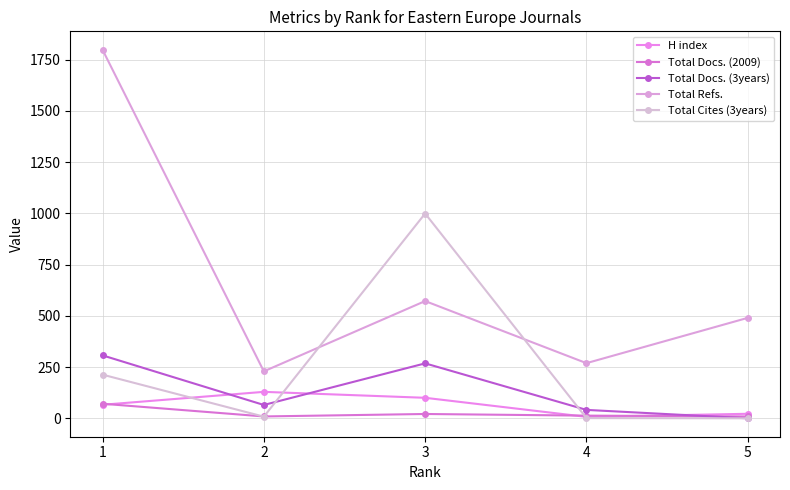

How many interior local peaks does the Total Refs. series have?

1